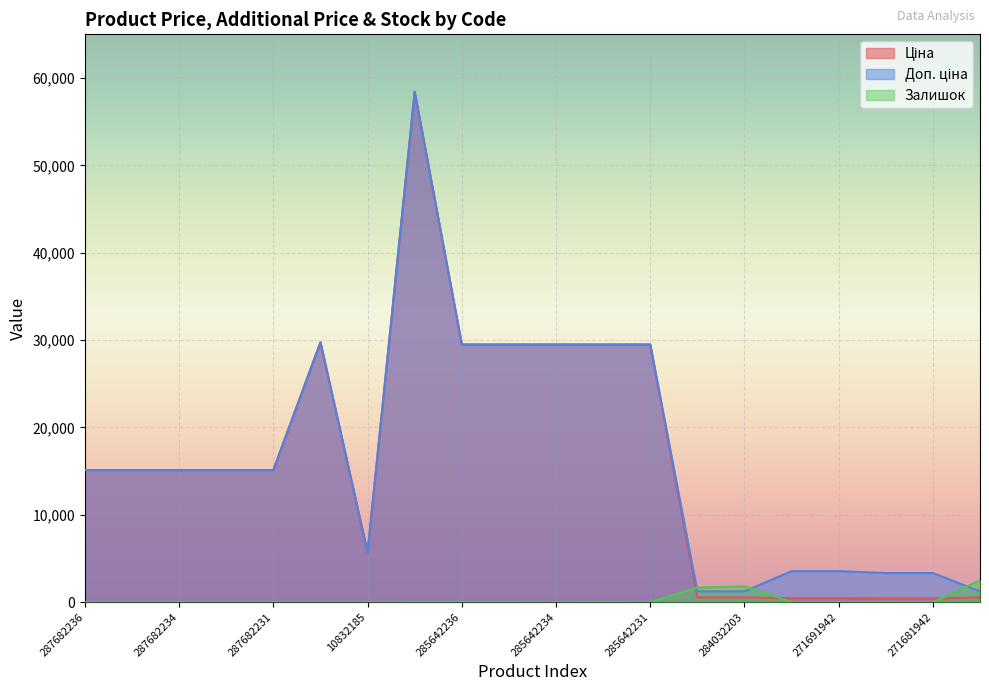

Reading left to right, list all the values displayed in this chart.

Ціна: 287682236=15120.0	287682235=15120.0	287682234=15120.0	287682233=15120.0	287682231=15120.0	287702232=29747.2	10832185=5673.8	285662232=58426.5	285642236=29491.5	285642235=29491.5	285642234=29491.5	285642233=29491.5	285642231=29491.5	284032204=539.0	284032203=539.0	271691948=443.1	271691942=443.1	271681948=416.6	271681942=416.6	284032208=539.0
Доп. ціна: 287682236=15120.0	287682235=15120.0	287682234=15120.0	287682233=15120.0	287682231=15120.0	287702232=29747.2	10832185=5673.8	285662232=58426.5	285642236=29491.5	285642235=29491.5	285642234=29491.5	285642233=29491.5	285642231=29491.5	284032204=1235.4	284032203=1235.4	271691948=3545.0	271691942=3545.0	271681948=3332.5	271681942=3332.5	284032208=1235.4
Залишок: 287682236=0.0	287682235=0.0	287682234=0.0	287682233=0.0	287682231=0.0	287702232=0.0	10832185=4.0	285662232=14.0	285642236=14.0	285642235=13.0	285642234=9.0	285642233=16.0	285642231=7.0	284032204=1677.0	284032203=1802.0	271691948=22.0	271691942=13.0	271681948=30.0	271681942=10.0	284032208=2483.0